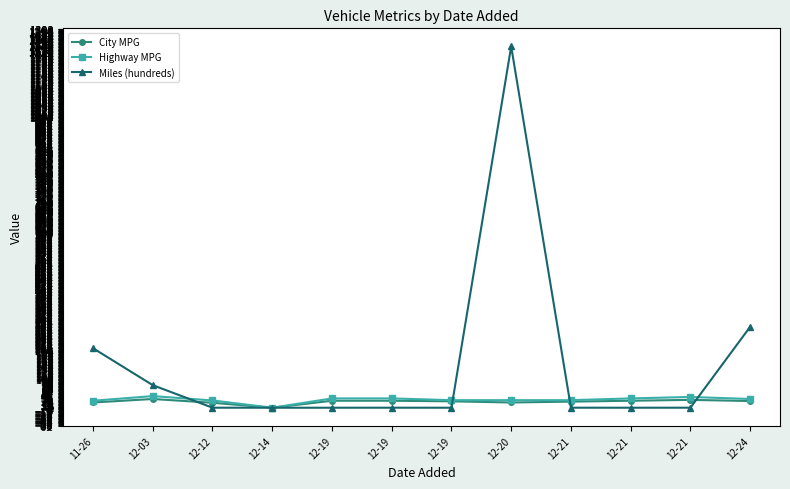

At how many categories does at least one series exceed 631?

1